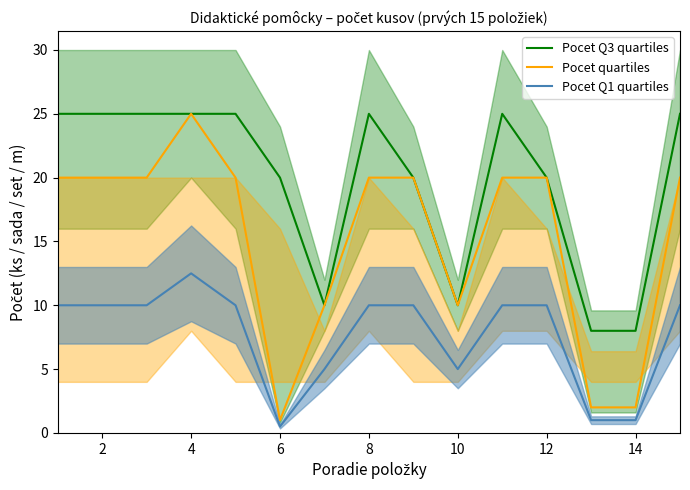

True or false: Pocet quartiles and Pocet Q3 quartiles intersect in this chart.

False